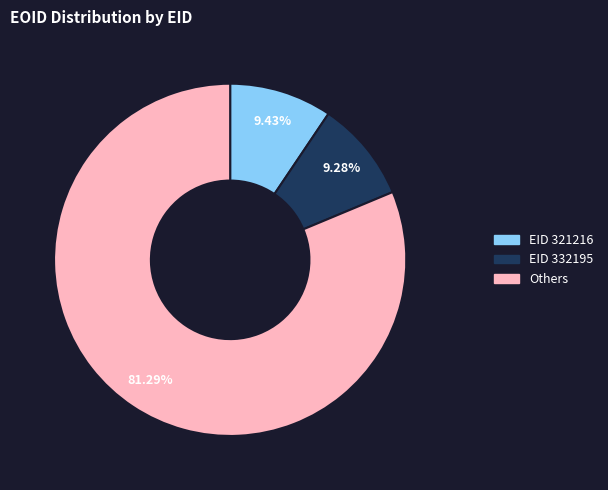

Is there a majority slice in this chart?

Yes